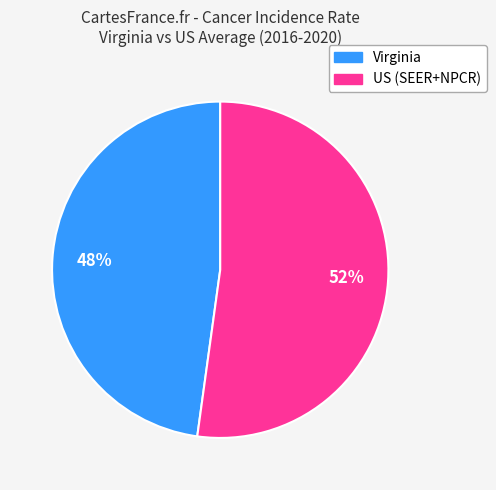

Count the number of slices in the pie.

2